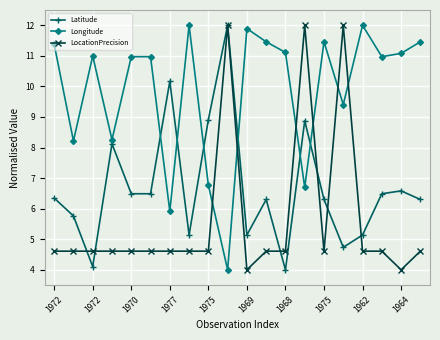

What is the value of the Latitude point at the 5th from the left?

6.5